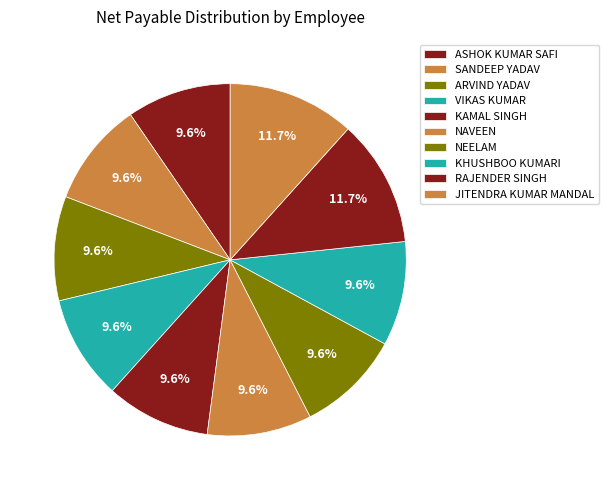

How many segments does this pie chart have?

10